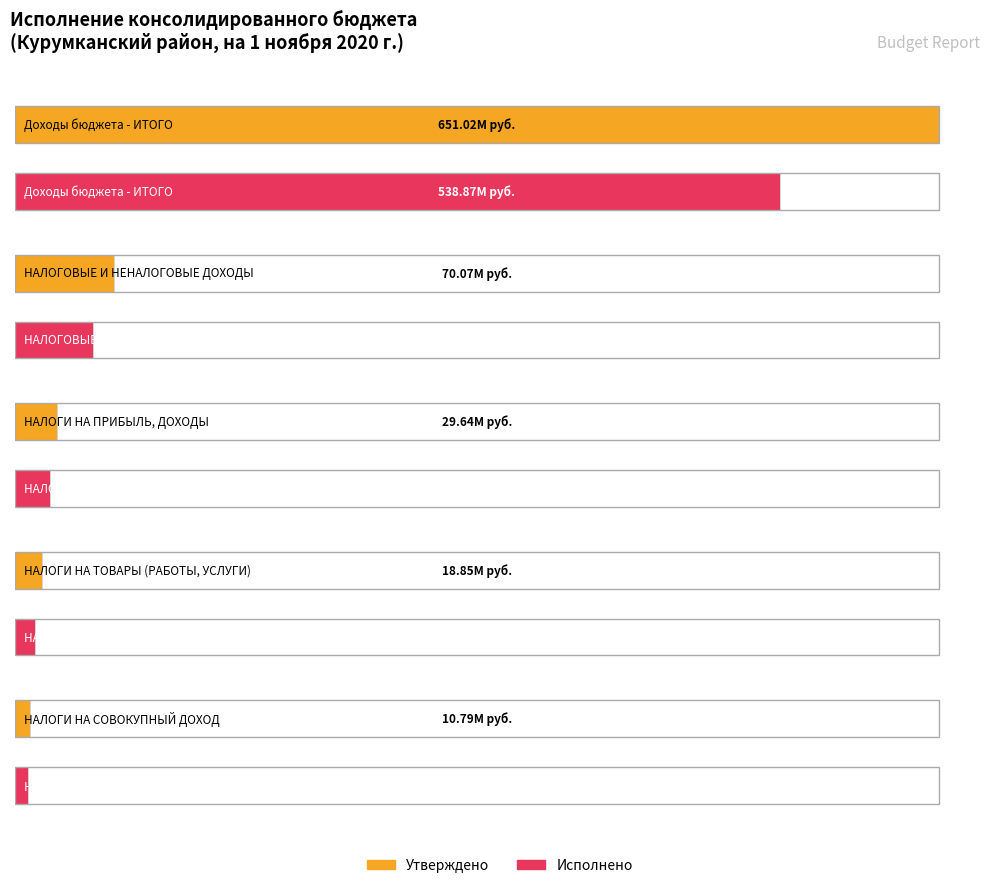

What position from the left is НАЛОГИ НА ТОВАРЫ (РАБОТЫ, УСЛУГИ)?

4